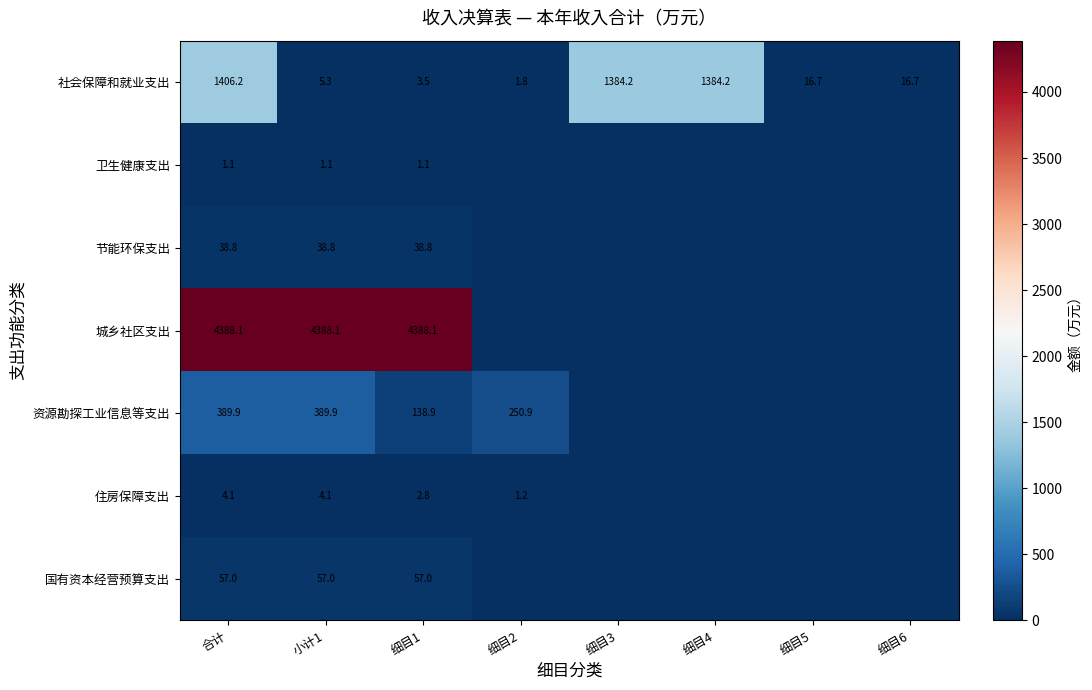

Count the number of data series in this chart.

7